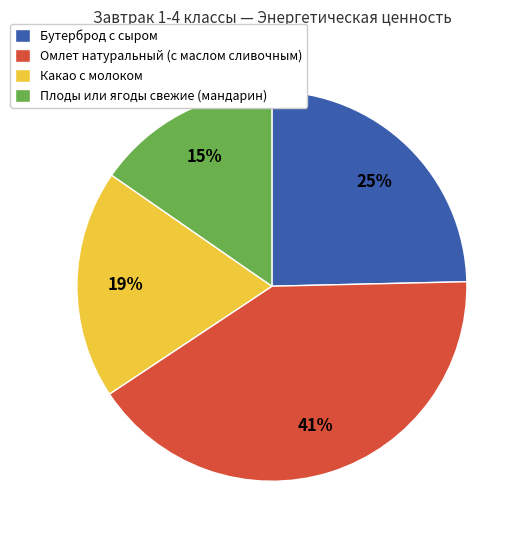

Is Плоды или ягоды свежие (мандарин) the majority of the pie?

No